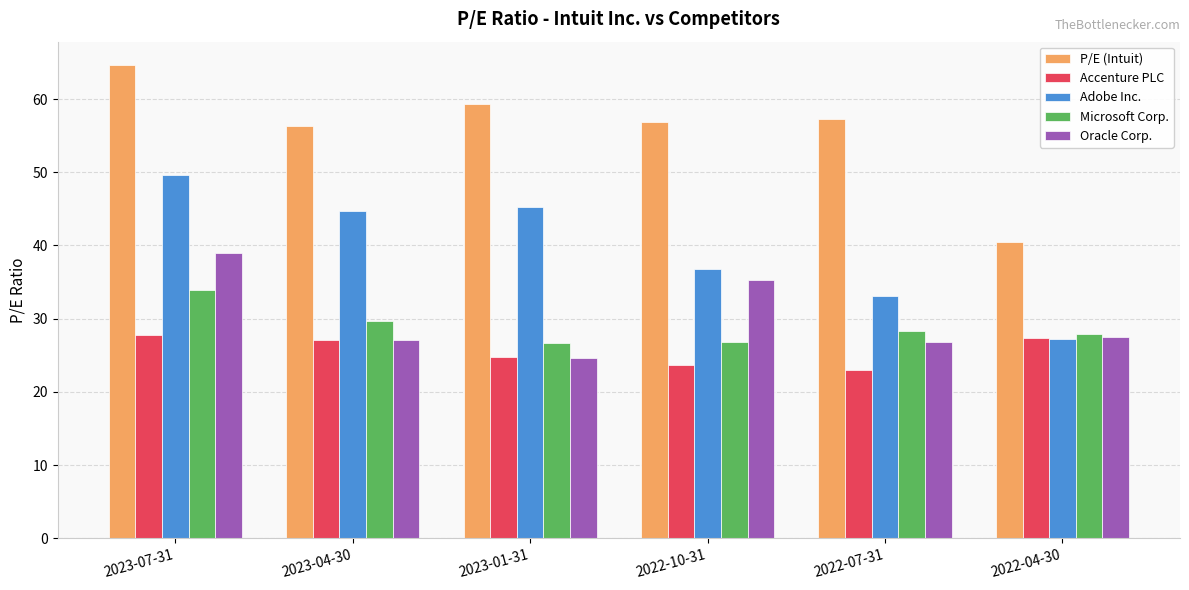

Which series has the widest spread of values?

P/E (Intuit)